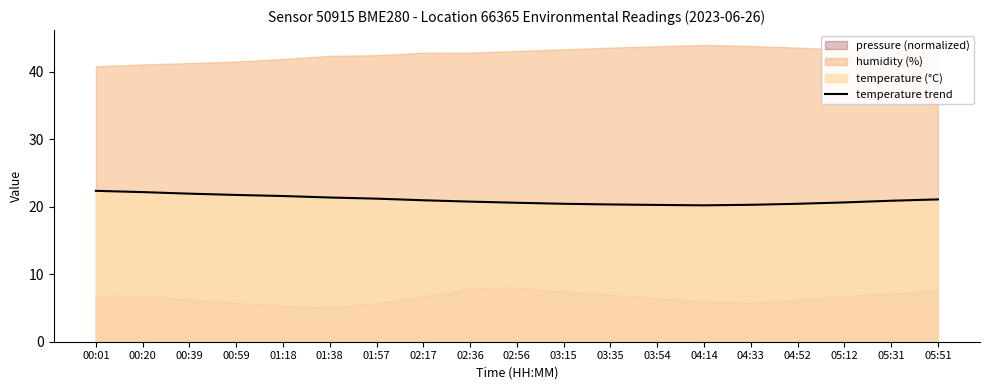

What is the difference between the second highest and minimum values?

2.0